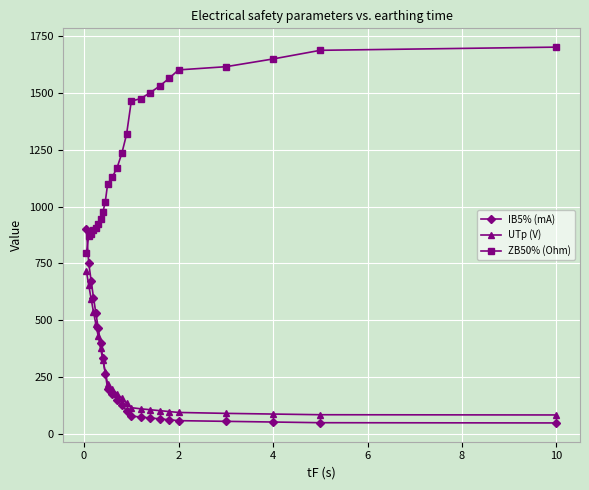

List the series in order of their peak value, lowest first.

UTp (V), IB5% (mA), ZB50% (Ohm)